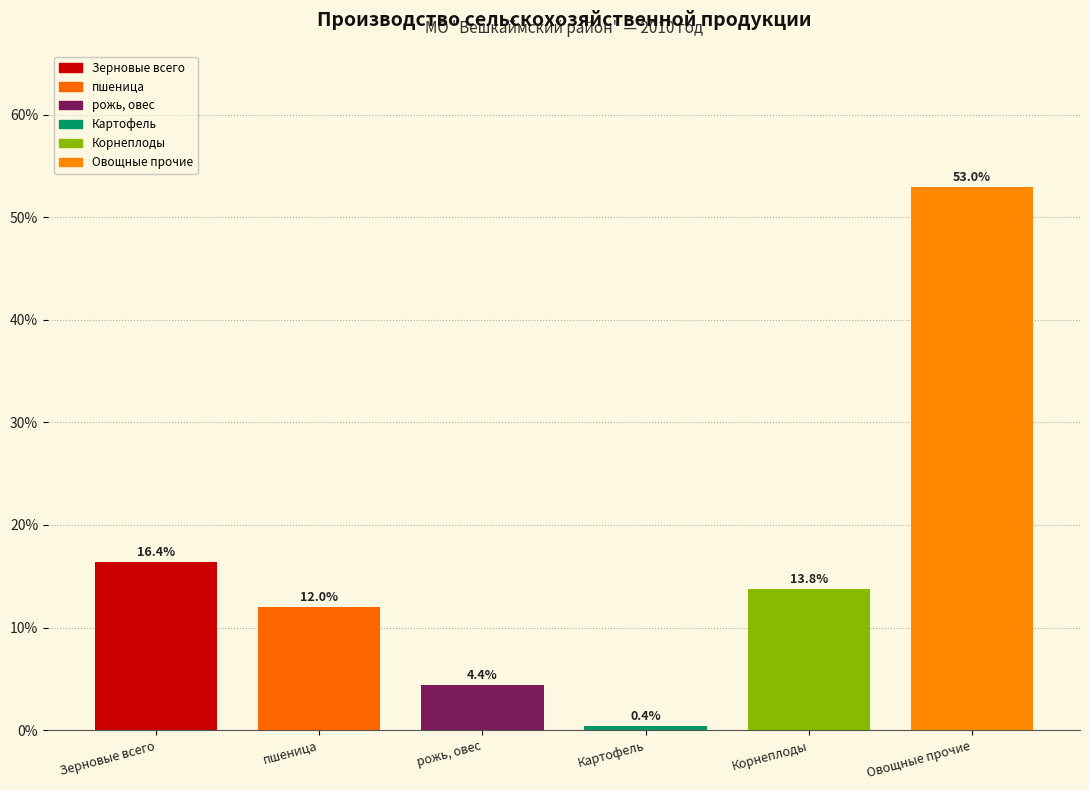

Reading left to right, list all the values displayed in this chart.

Зерновые всего=16.4	пшеница=12.0	рожь, овес=4.4	Картофель=0.4	Корнеплоды=13.8	Овощные прочие=53.0